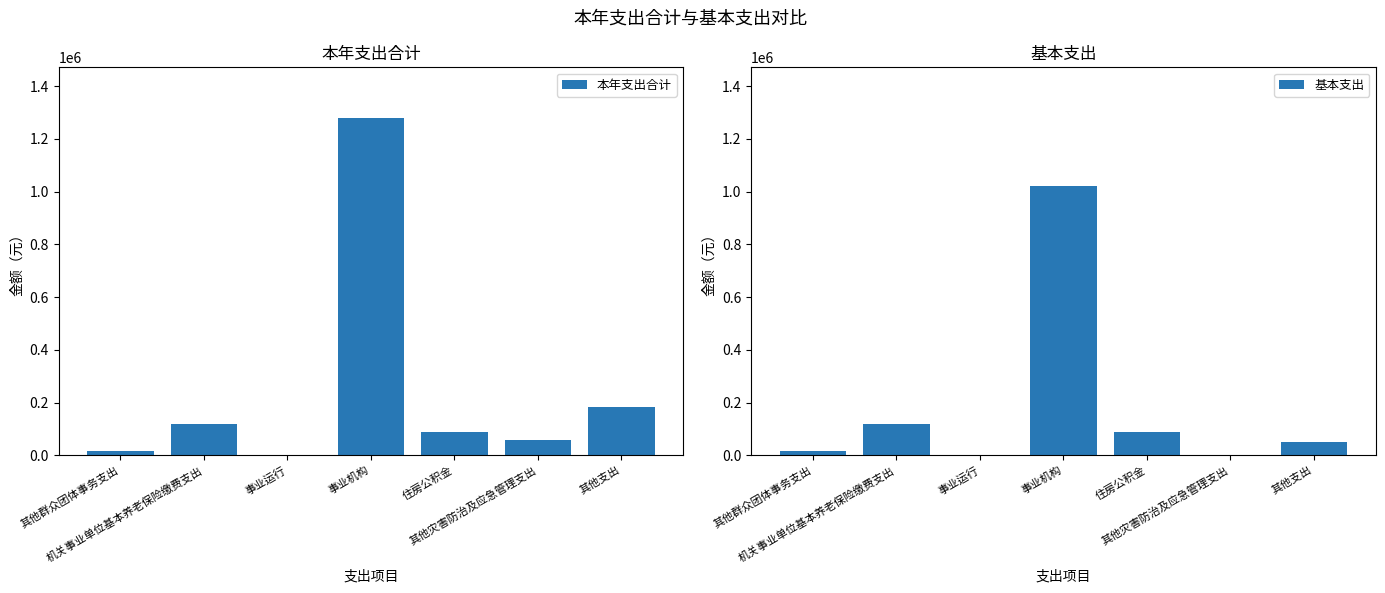

At which category is the sum across all series the highest?

事业机构